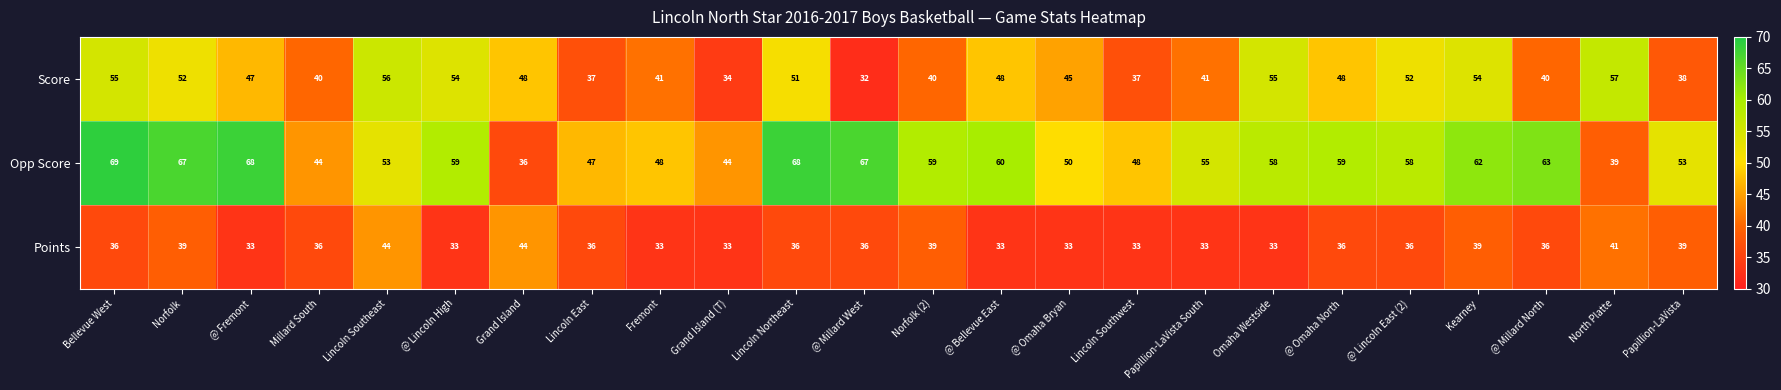

Which series has the largest total across all categories?

Opp Score